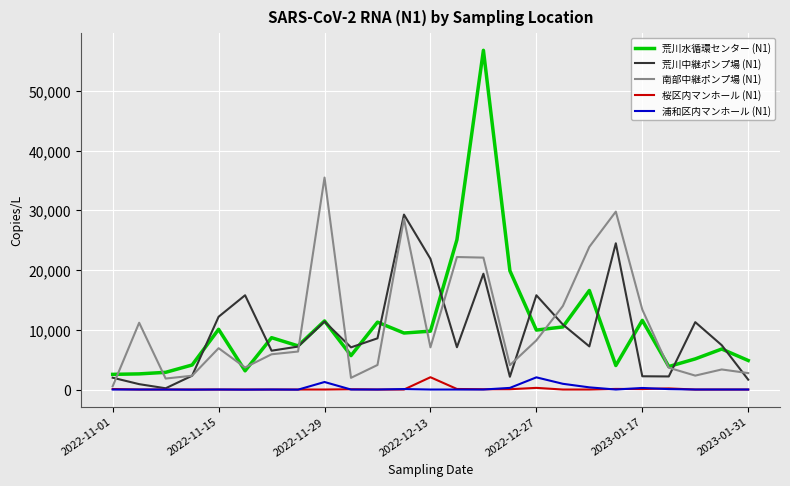

Which series has the largest range (max minus min)?

荒川水循環センター (N1)